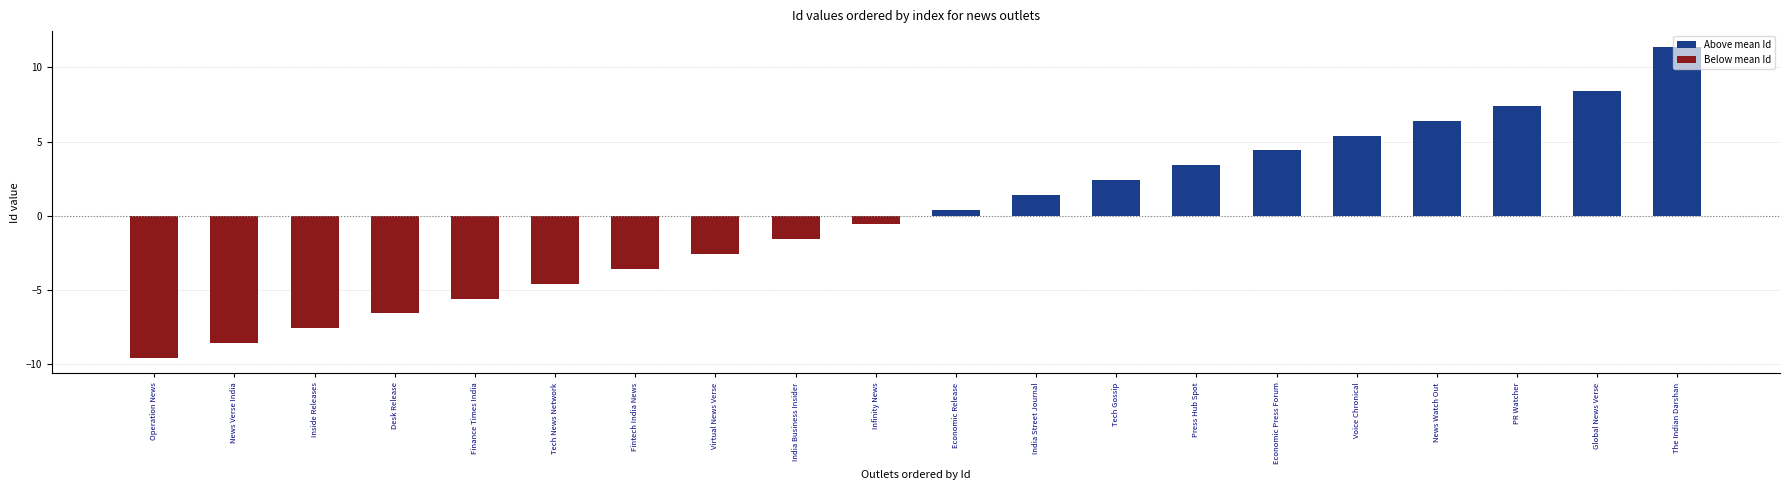

Are the bars horizontal?

No